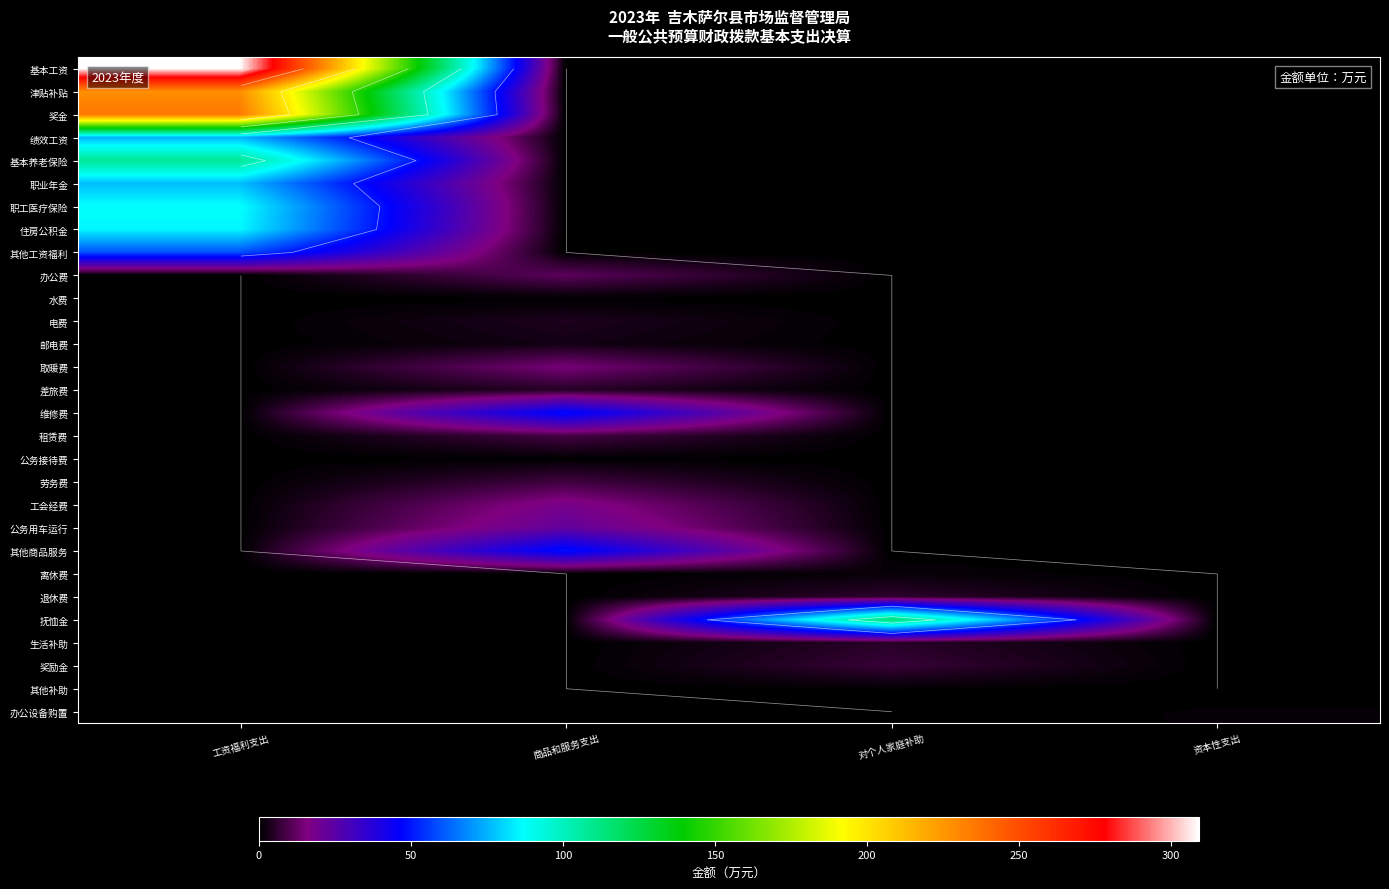

The value of 抚恤金 at 对个人家庭补助 is 115.5. True or false?

True